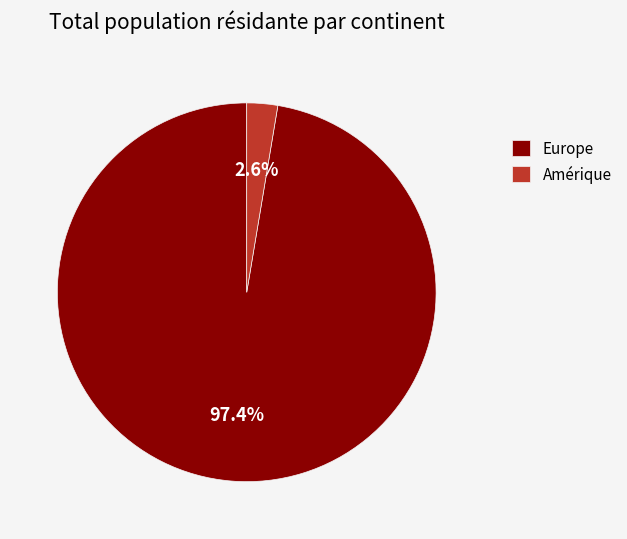

What percentage is NOT represented by Amérique?

97.4%